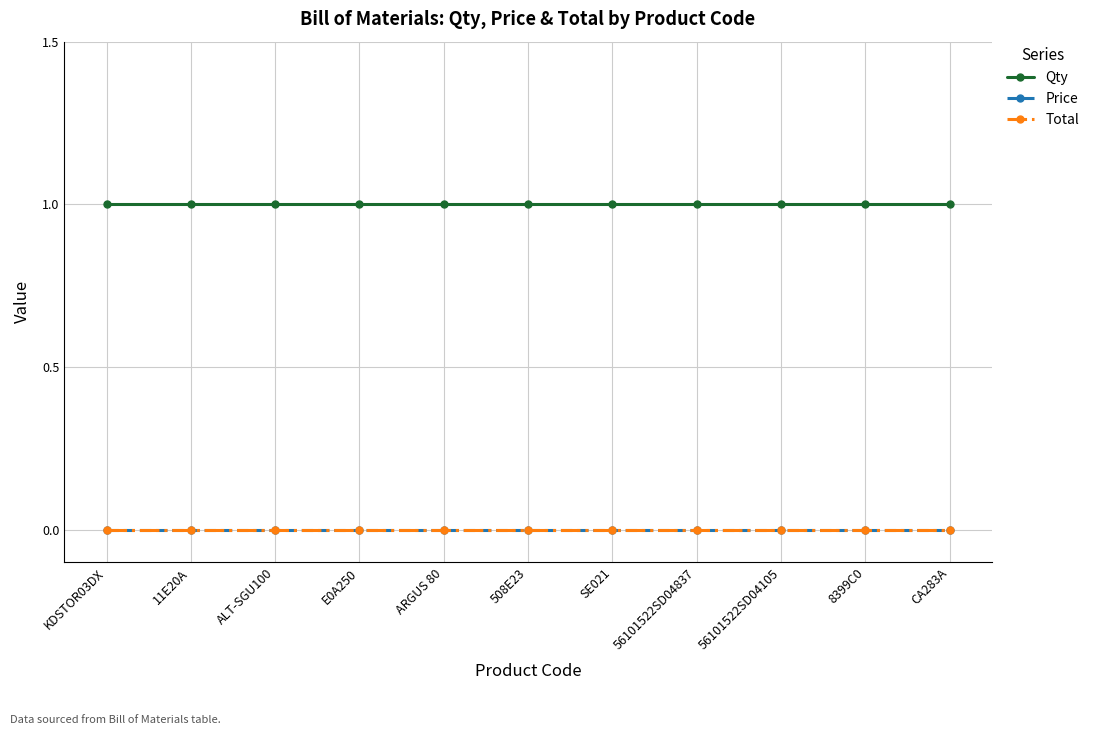

Reading right to left, extract all data points from this chart.

Qty: 1	1	1	1	1	1	1	1	1	1	1
Price: 0	0	0	0	0	0	0	0	0	0	0
Total: 0	0	0	0	0	0	0	0	0	0	0